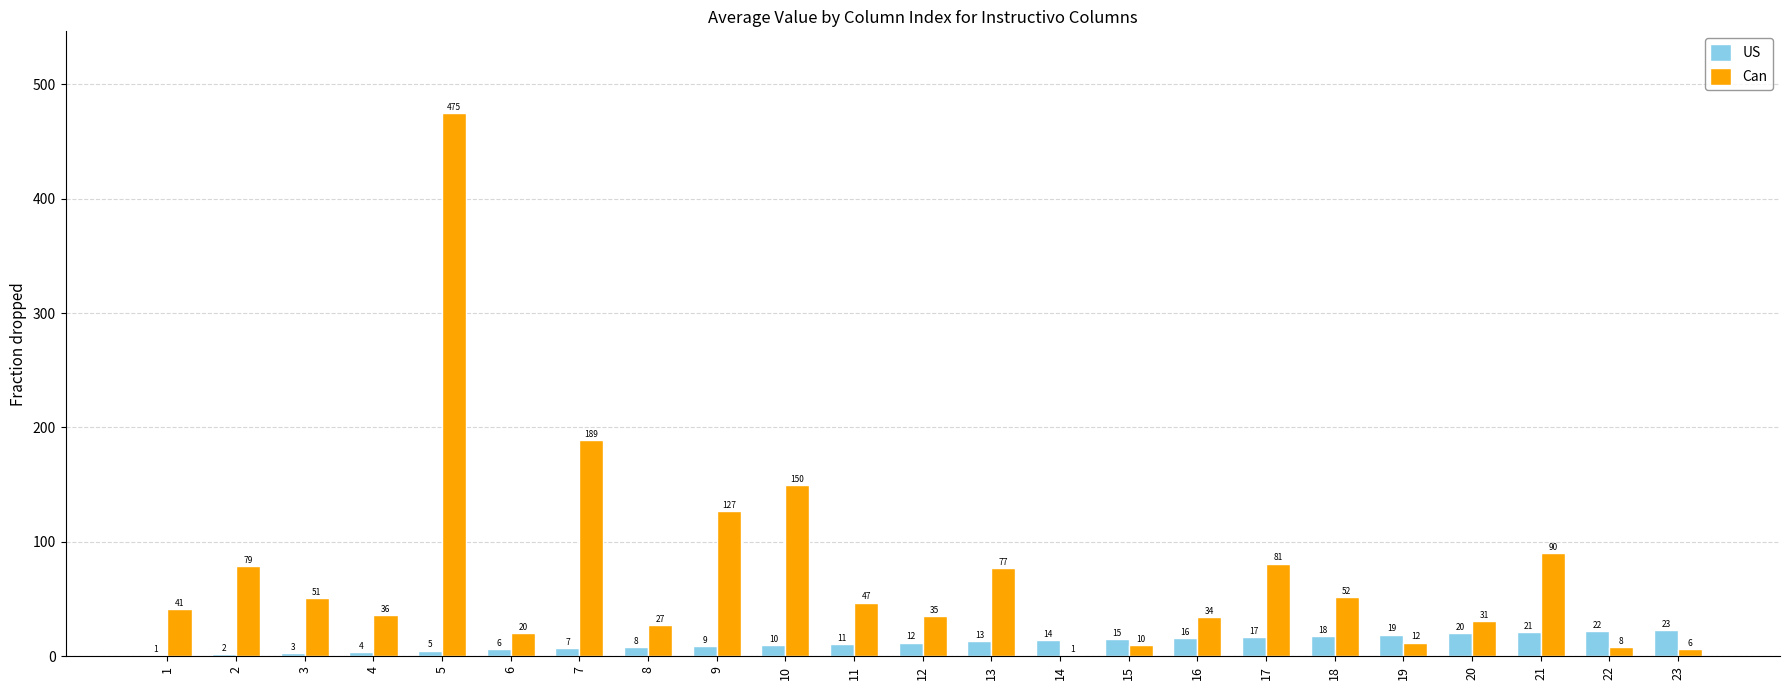

What is the difference between the US values at 21 and 4?

17